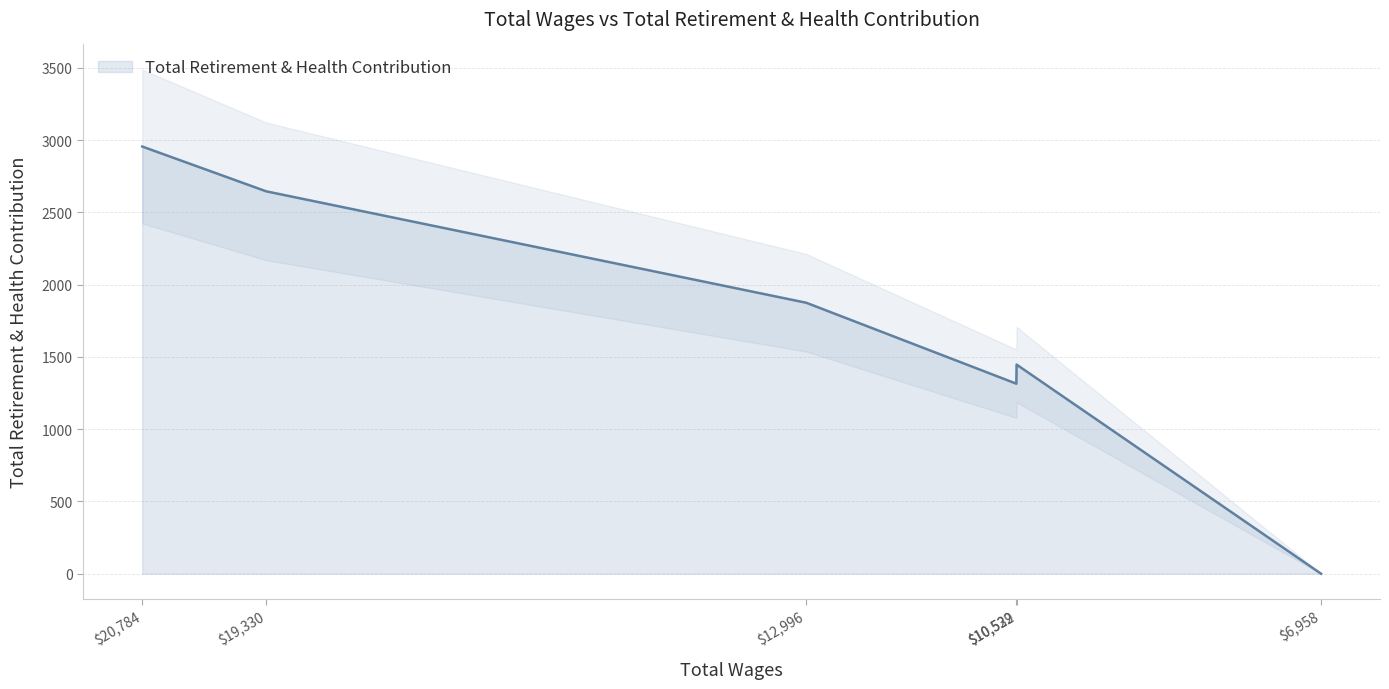

Reading right to left, what are all the values shown in this chart?

6958.0=0	10529.0=1447	10532.0=1315	12996.0=1875	19330.0=2646	20784.0=2956